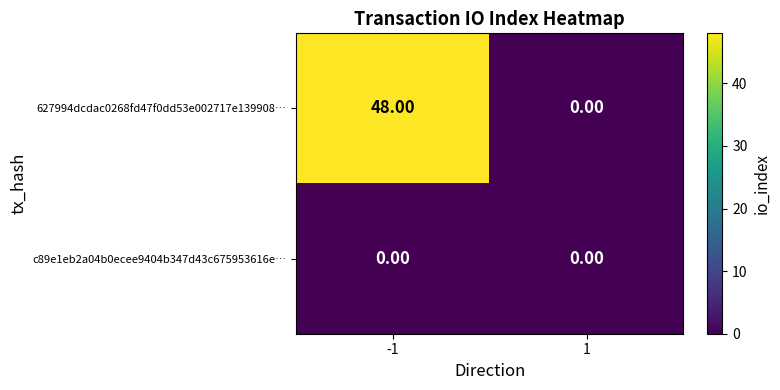

What is the total value across all series at -1?

48